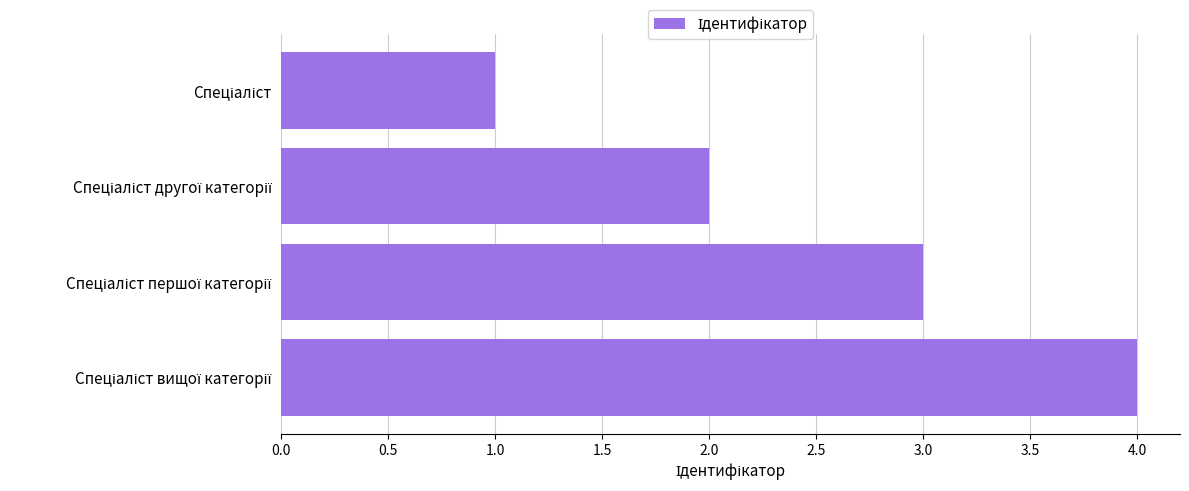

What is the greatest value displayed?

4